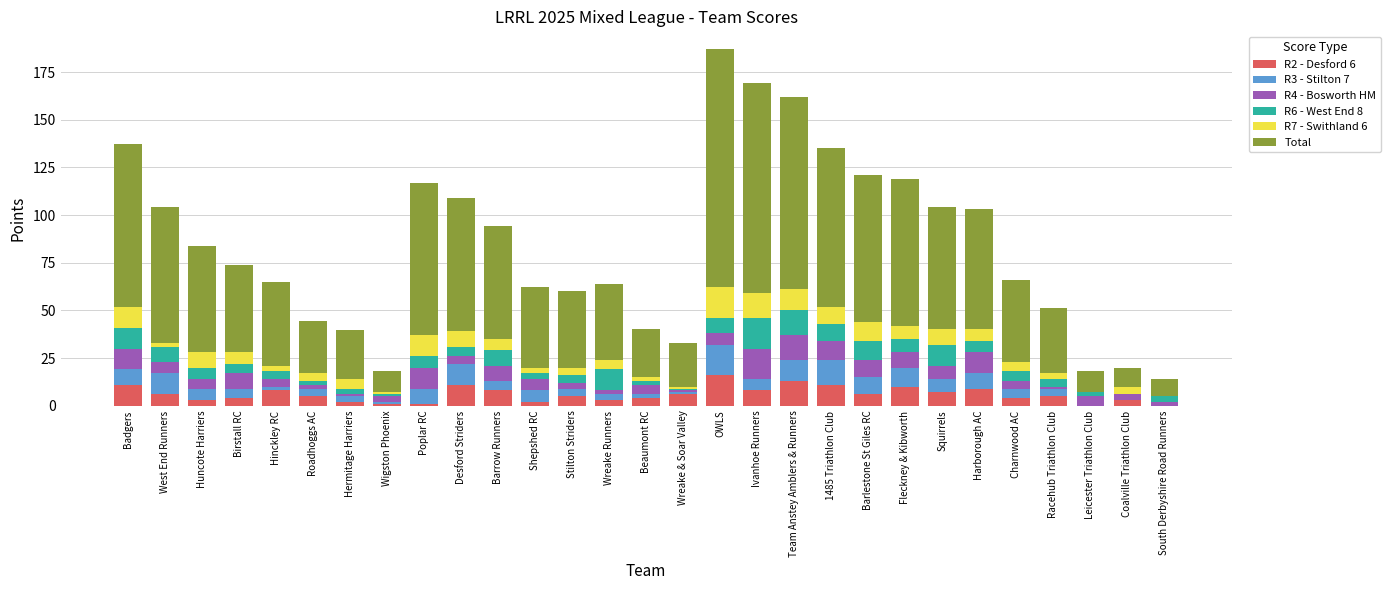

The value of R2 - Desford 6 at OWLS is 16.0. True or false?

True